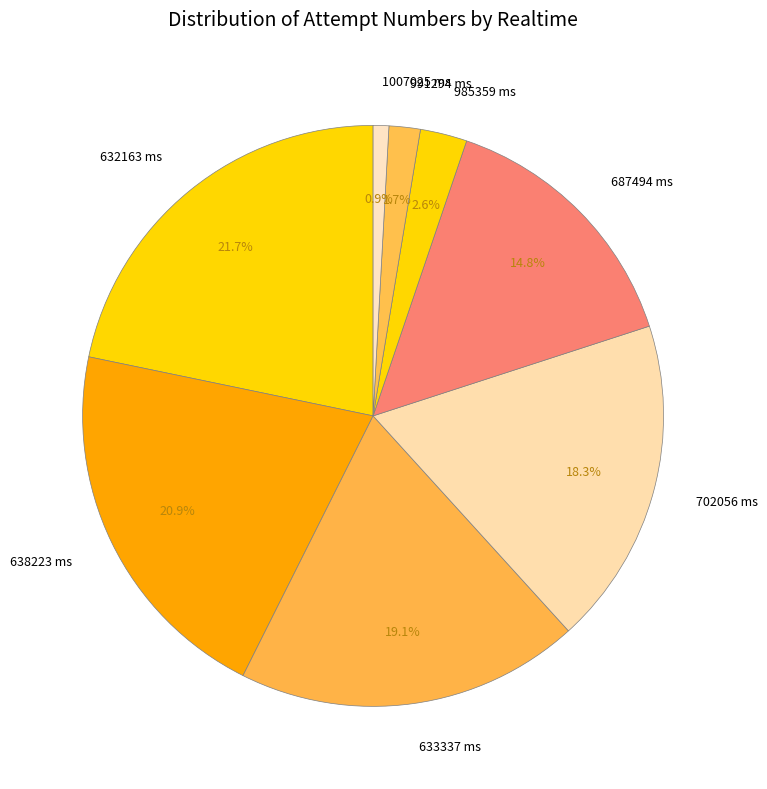

How much of the chart is everything except 632163 ms?

78.3%